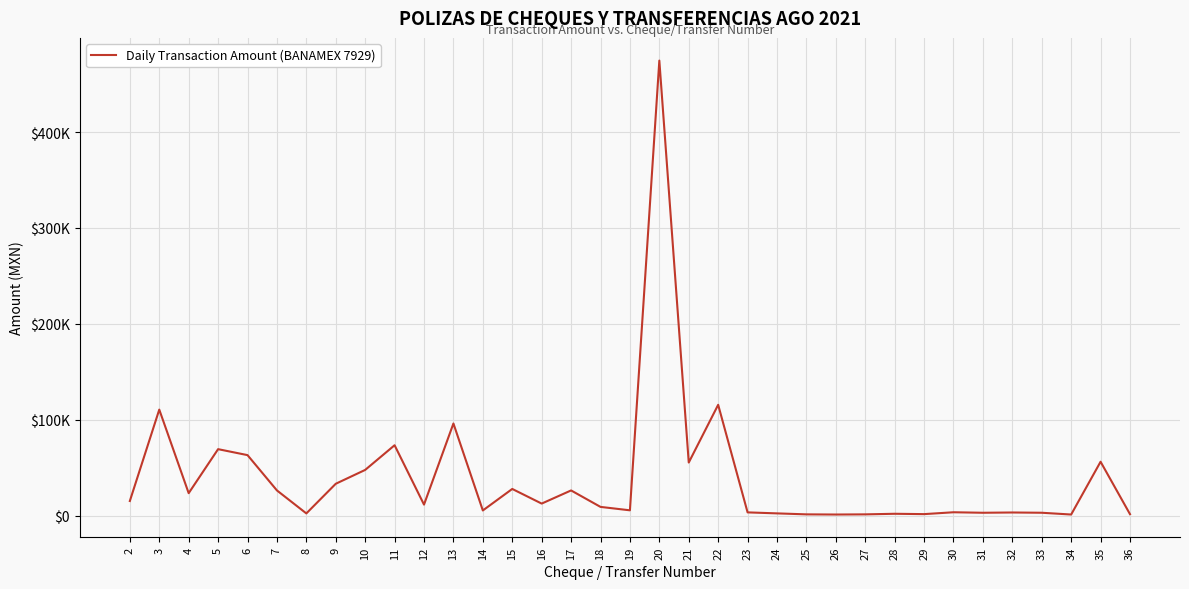

List the labels in order of value, largest first.

20, 22, 3, 13, 11, 5, 6, 35, 21, 10, 9, 15, 7, 17, 4, 2, 16, 12, 18, 19, 14, 30, 23, 32, 33, 31, 24, 8, 28, 29, 36, 25, 27, 26, 34